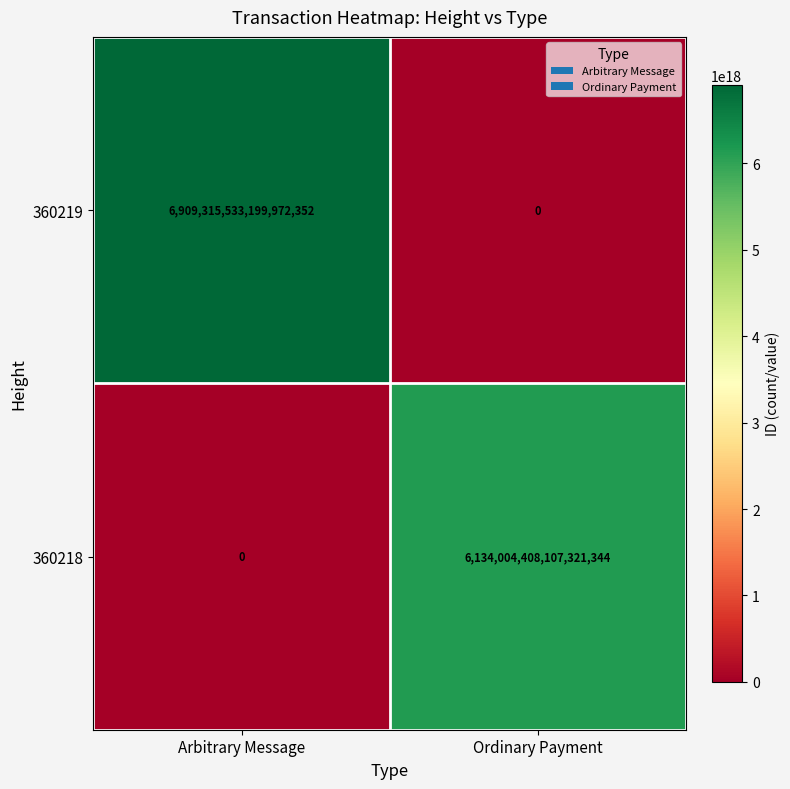

Which series has the largest total across all categories?

360219